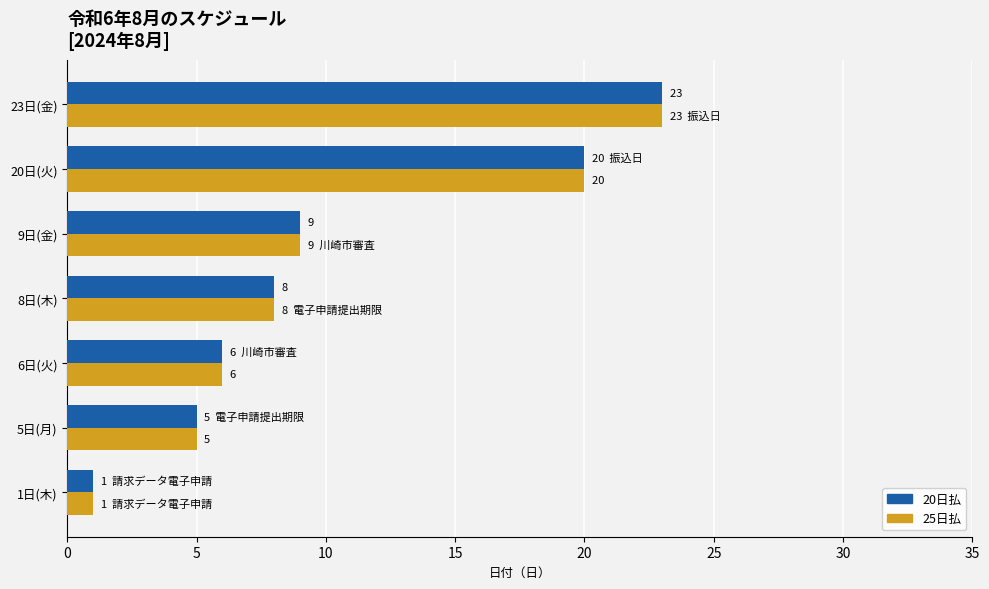

At how many categories does at least one series exceed 3?

6